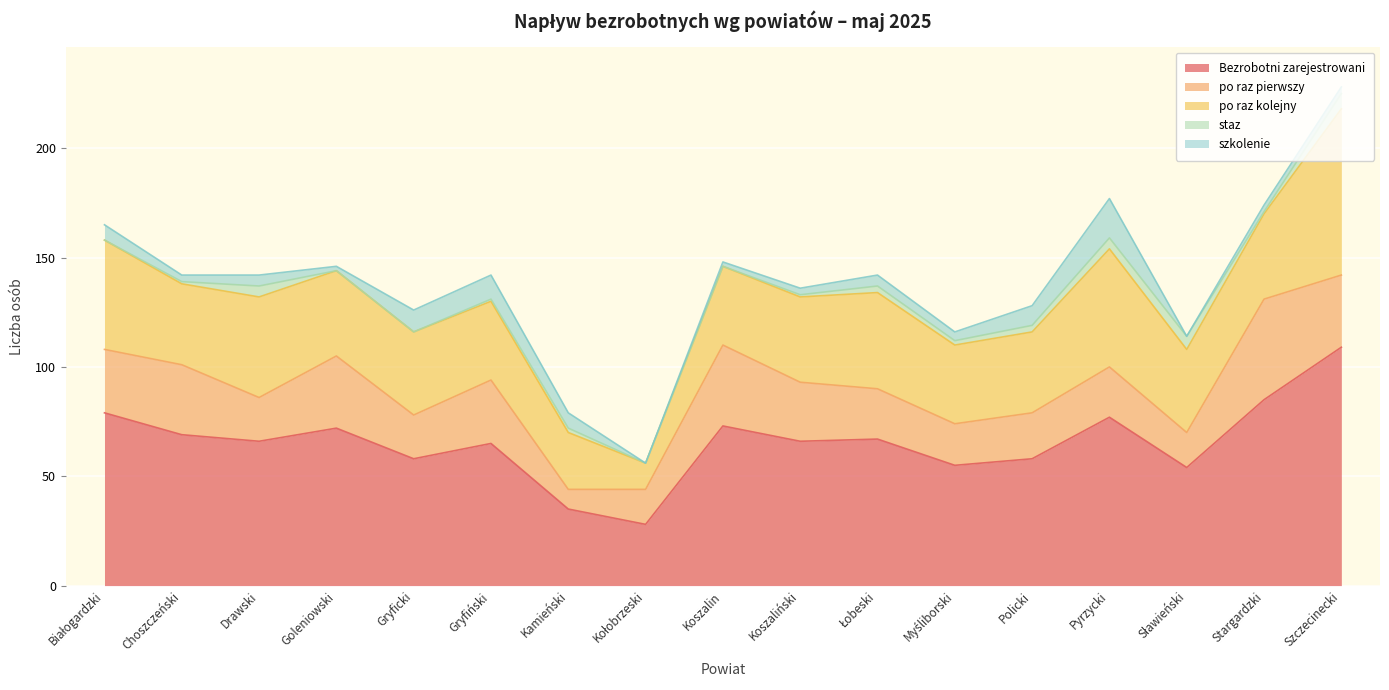

Where is Bezrobotni zarejestrowani nearest to the value 68?

Choszczeński